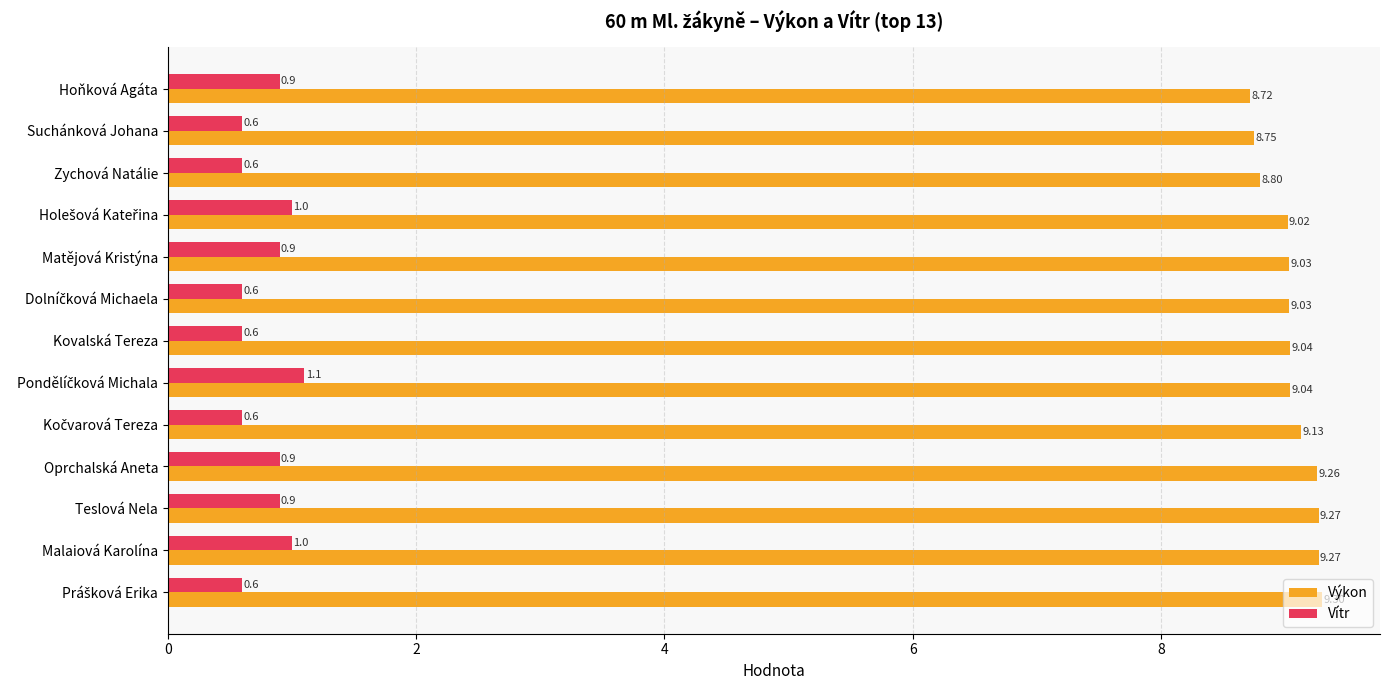

Between Matějová Kristýna and Teslová Nela, which series saw the biggest shift?

Výkon